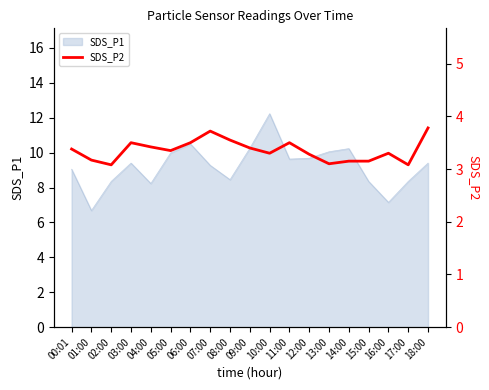

What is the ratio of the value at 05:00 to the value at 17:00?

1.1